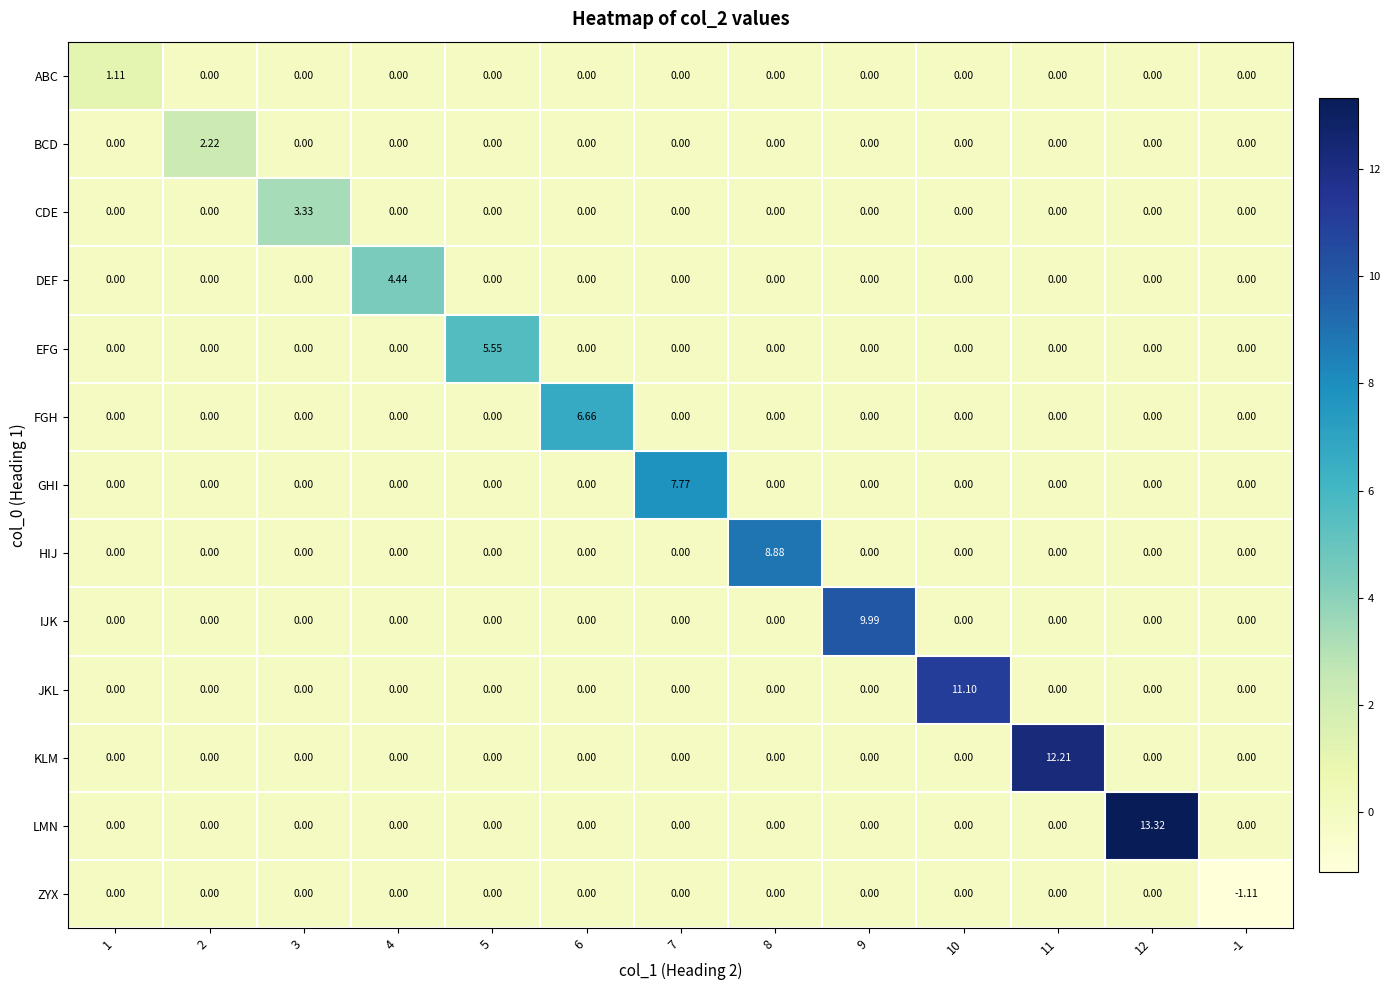

Rank the series by their maximum value, from highest to lowest.

LMN, KLM, JKL, IJK, HIJ, GHI, FGH, EFG, DEF, CDE, BCD, ABC, ZYX